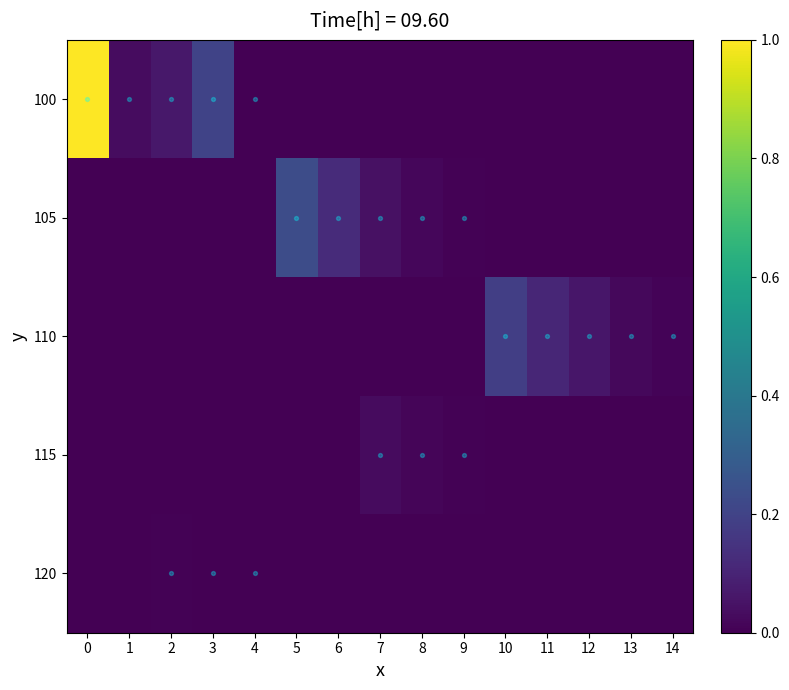

Reading left to right, transcribe all the data shown in this chart.

0100: 0=1.0	1=0.0	2=0.1	3=0.2	4=0.0	5=0.0	6=0.0	7=0.0	8=0.0	9=0.0	10=0.0	11=0.0	12=0.0	13=0.0	14=0.0
0200: 0=0.0	1=0.0	2=0.0	3=0.0	4=0.0	5=0.2	6=0.1	7=0.0	8=0.0	9=0.0	10=0.0	11=0.0	12=0.0	13=0.0	14=0.0
0300: 0=0.0	1=0.0	2=0.0	3=0.0	4=0.0	5=0.0	6=0.0	7=0.0	8=0.0	9=0.0	10=0.2	11=0.1	12=0.1	13=0.0	14=0.0
0400: 0=0.0	1=0.0	2=0.0	3=0.0	4=0.0	5=0.0	6=0.0	7=0.0	8=0.0	9=0.0	10=0.0	11=0.0	12=0.0	13=0.0	14=0.0
0500: 0=0.0	1=0.0	2=0.0	3=0.0	4=0.0	5=0.0	6=0.0	7=0.0	8=0.0	9=0.0	10=0.0	11=0.0	12=0.0	13=0.0	14=0.0